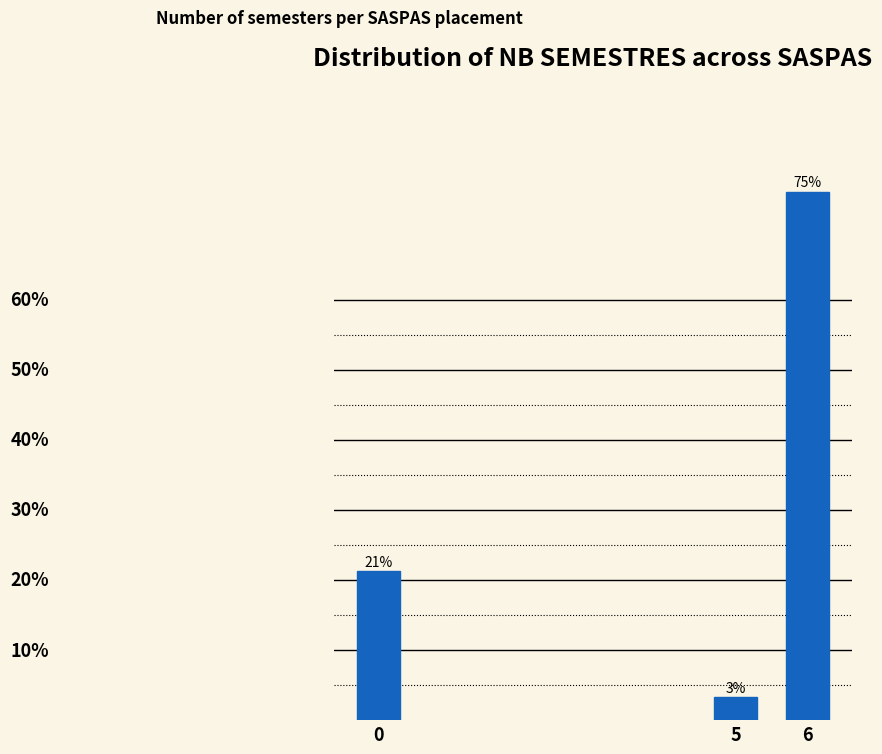

How many bars are there in total?

3